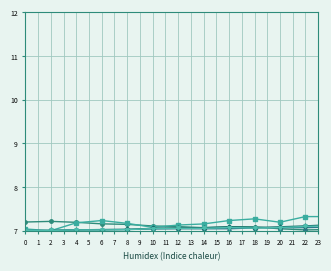

What is the maximum value shown in the chart?

11.9